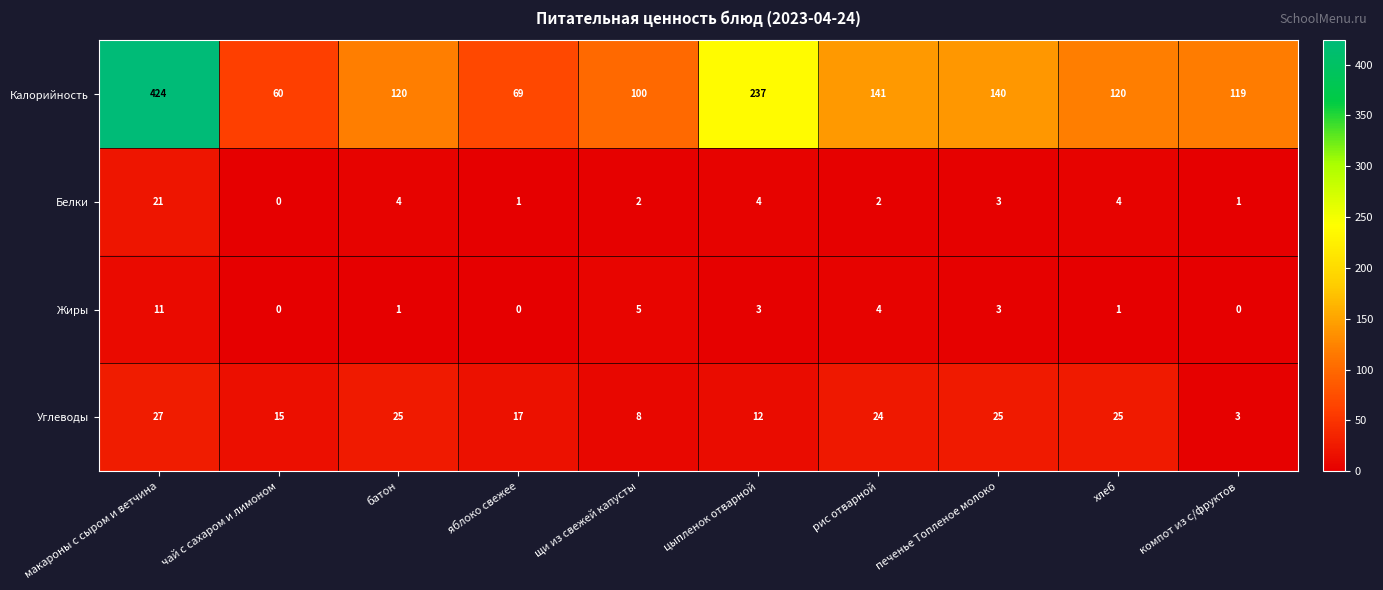

What value does the Жиры series have at рис отварной?

4